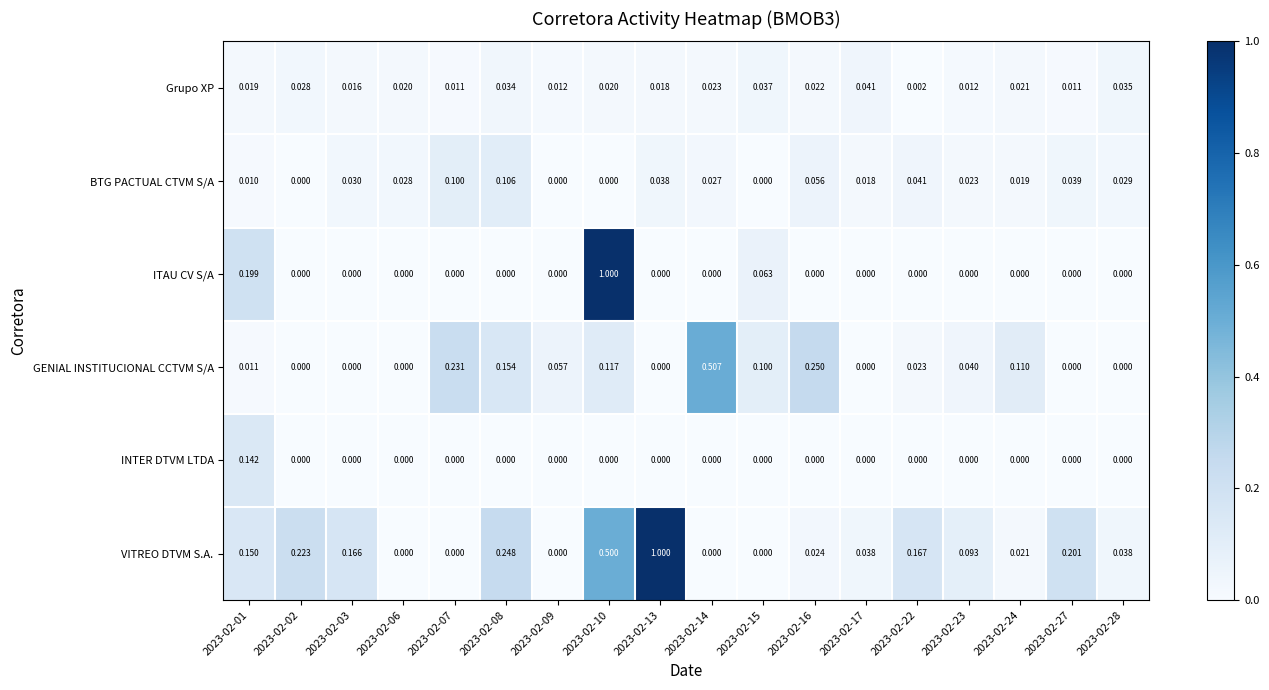

Which series has the largest total across all categories?

VITREO DTVM S.A.